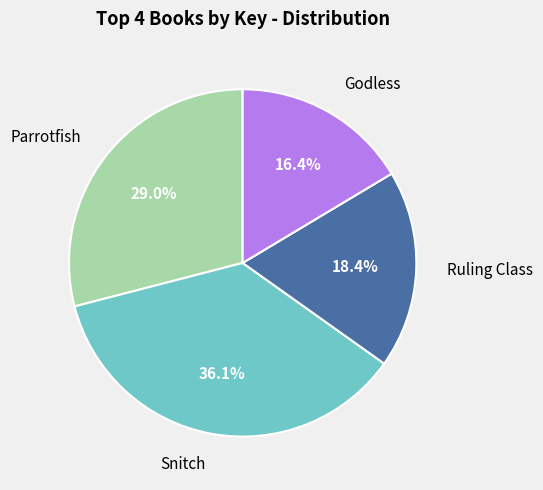

To the nearest percent, what is the difference between the Ruling Class and Snitch slice percentages?

18%